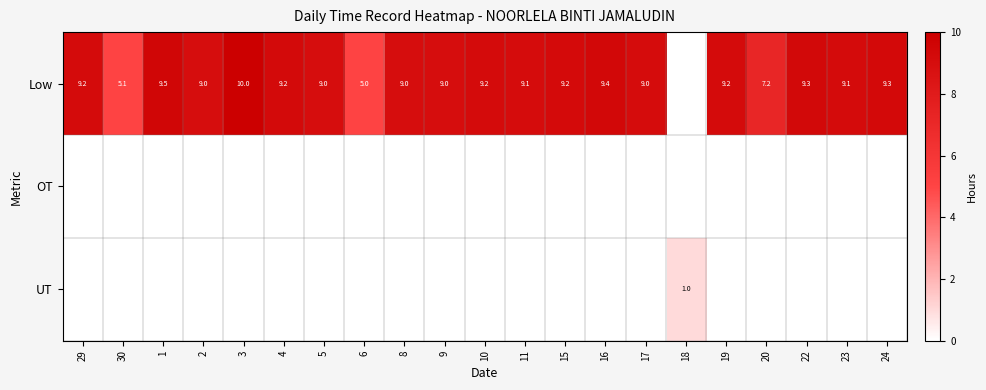

At which category does the chart reach its peak across all series?

3